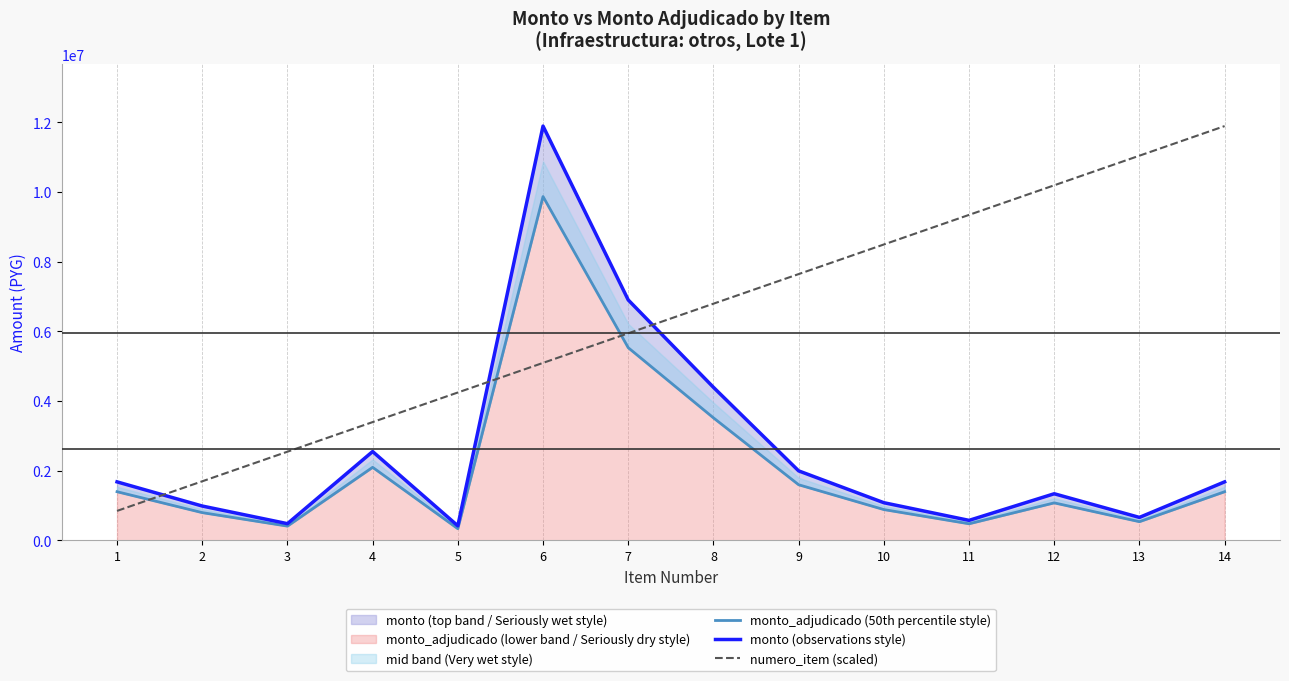

What is the maximum value shown in the chart?

11892128.0